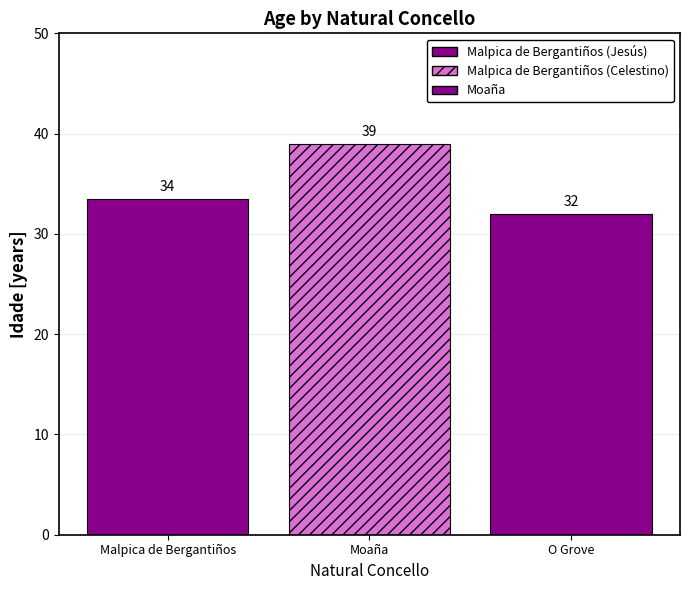

How many values exceed 33?

2